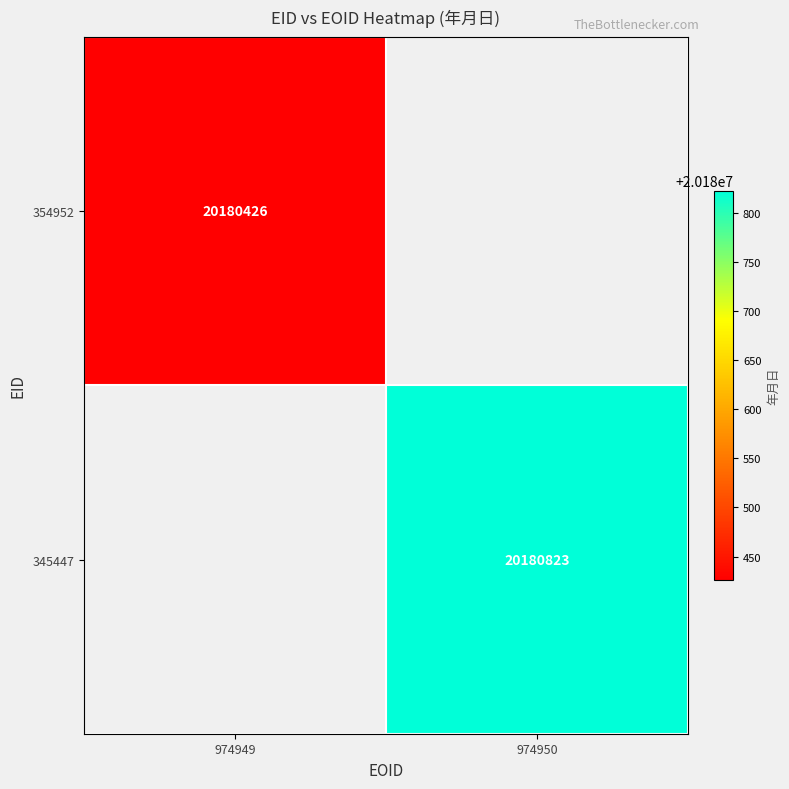

The 345447 series shows 13211871 at 974950. True or false?

False